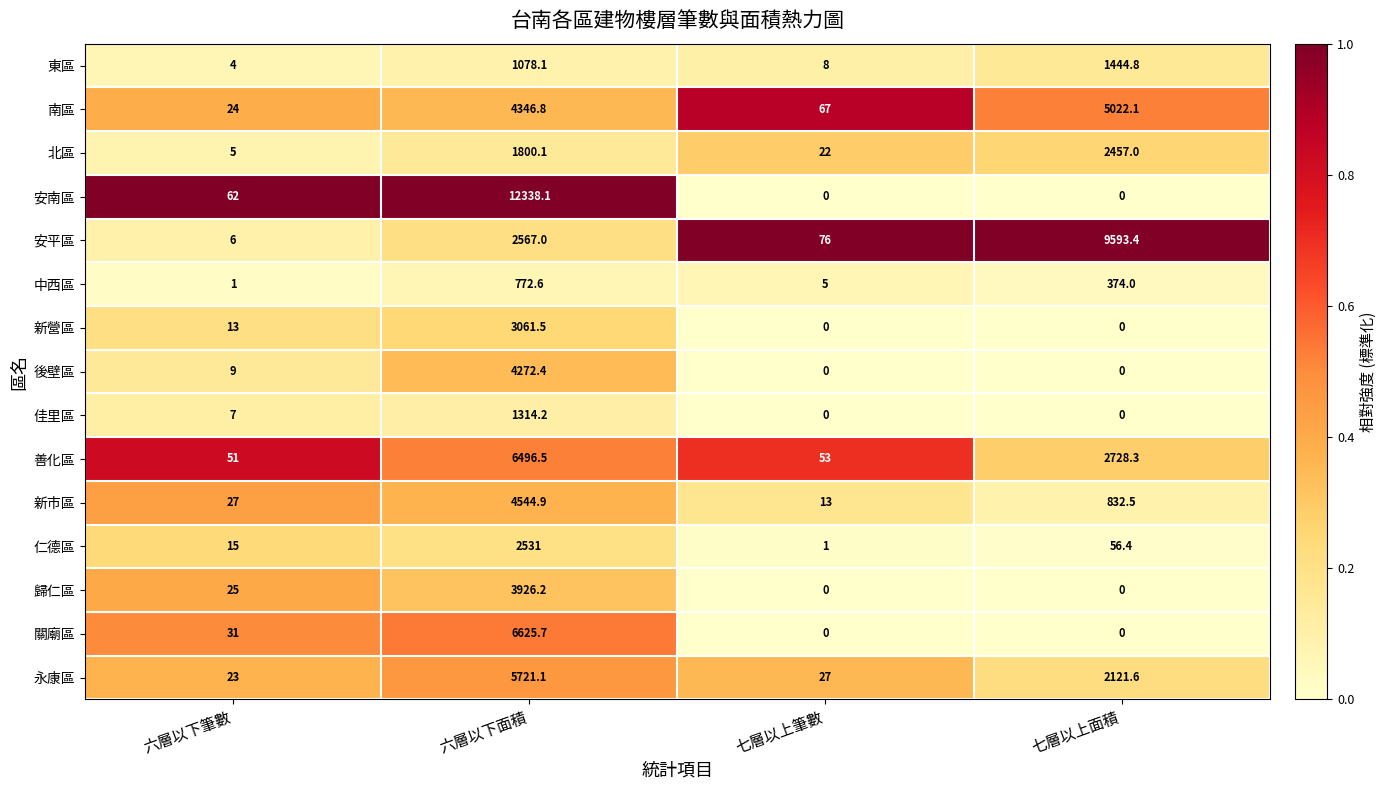

What is the difference between the 東區 values at 六層以下筆數 and 七層以上筆數?

4.0